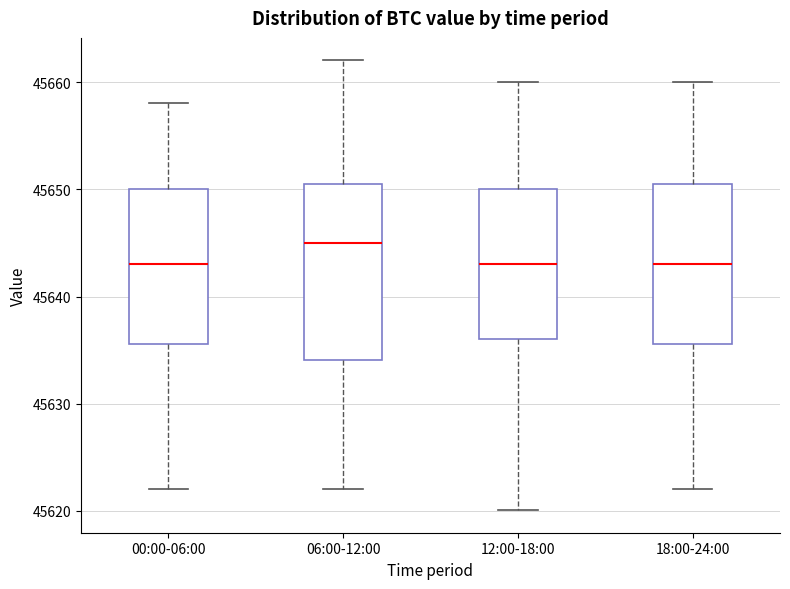

Reading left to right, read every box against the y-axis: the position of its median line, the range the box covers, and the ends of its whiskers. The values are not printed on the chart, so give them approximately, as read against the axis.

00:00-06:00: median 45643, box 45636 to 45650, whiskers 45622 to 45658
06:00-12:00: median 45645, box 45634 to 45651, whiskers 45622 to 45662
12:00-18:00: median 45643, box 45636 to 45650, whiskers 45620 to 45660
18:00-24:00: median 45643, box 45636 to 45651, whiskers 45622 to 45660